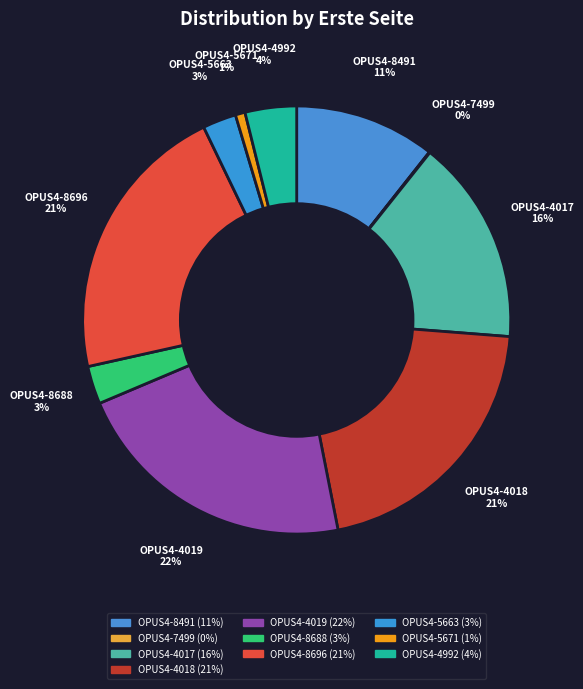

The OPUS4-5671 slice represents 1% of the pie. True or false?

True